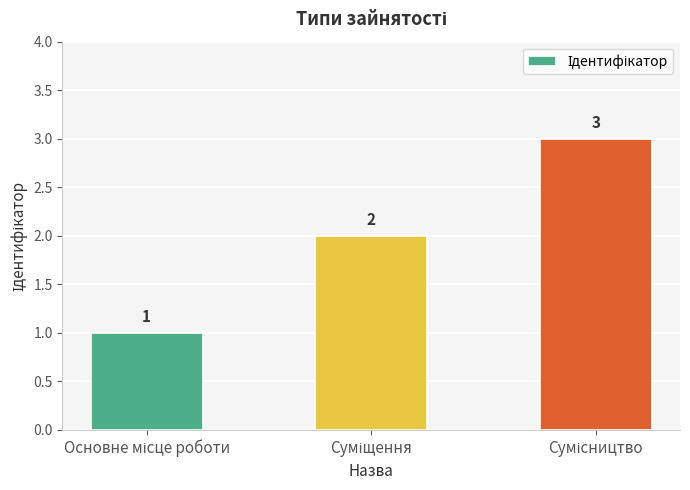

What is the smallest value displayed?

1